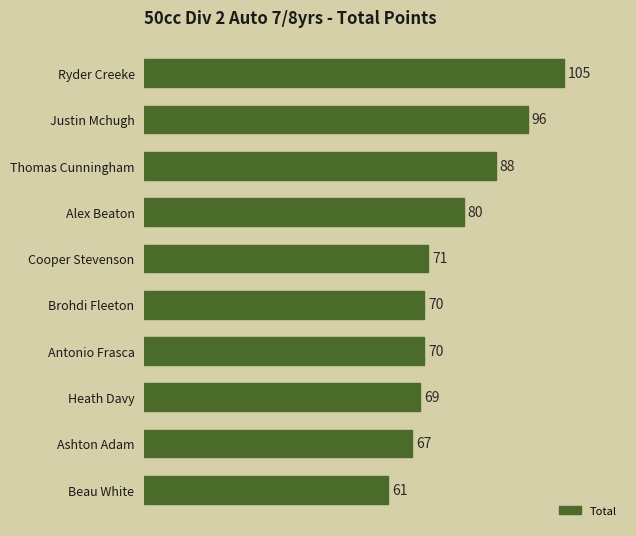

What is the sum of all values?

777